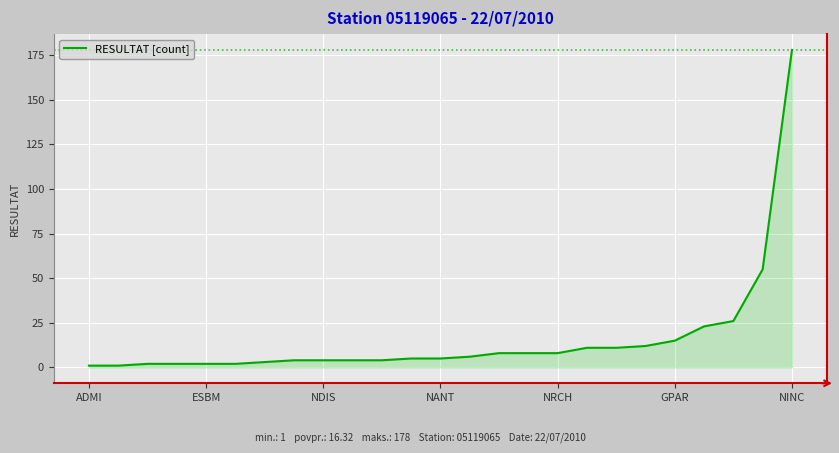

What is the difference between the maximum and minimum values?

177